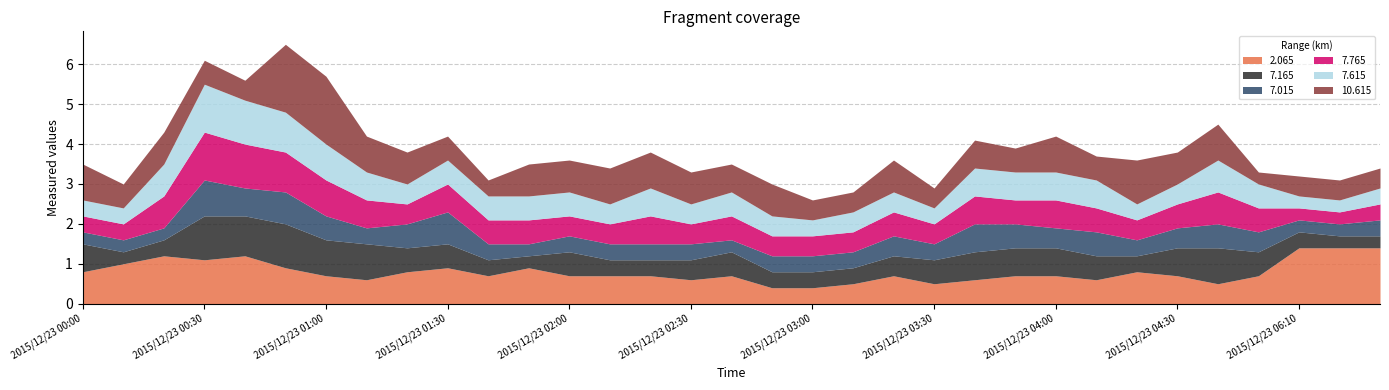

What is the maximum value shown in the chart?

1.7